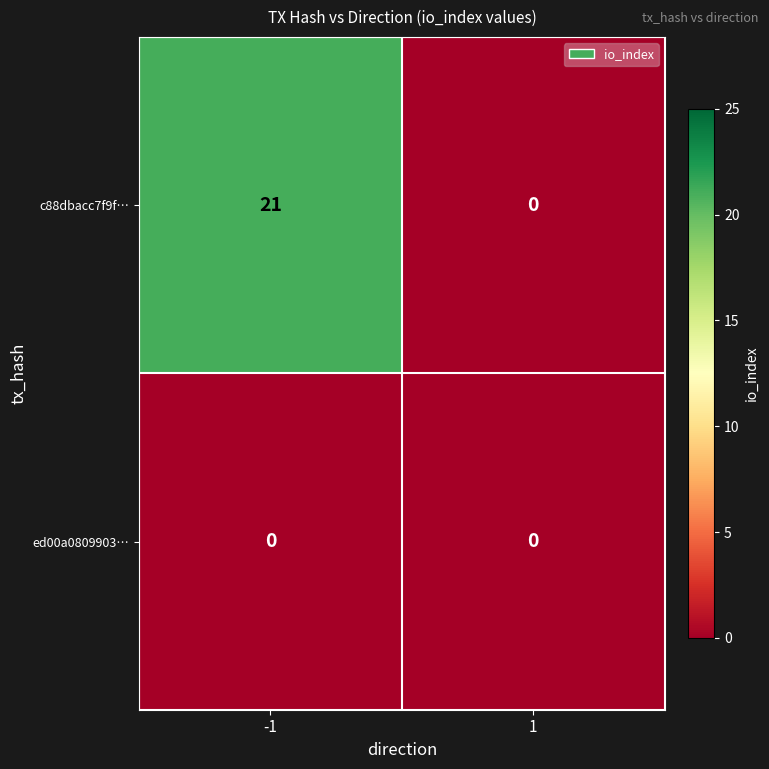

Reading left to right, transcribe all the data shown in this chart.

c88dbacc7f9f…: 21	0
ed00a0809903…: 0	0